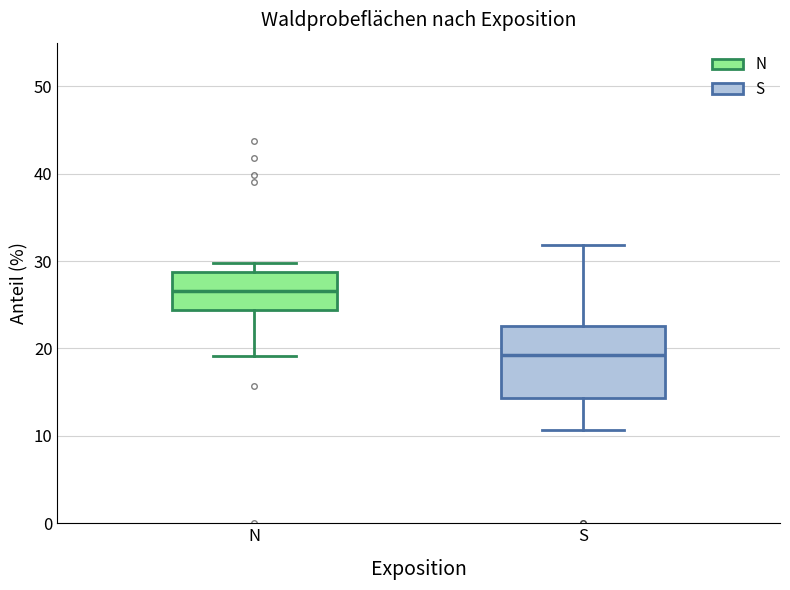

Comparing the boxes themselves (not the whiskers), which one is the tallest?

S